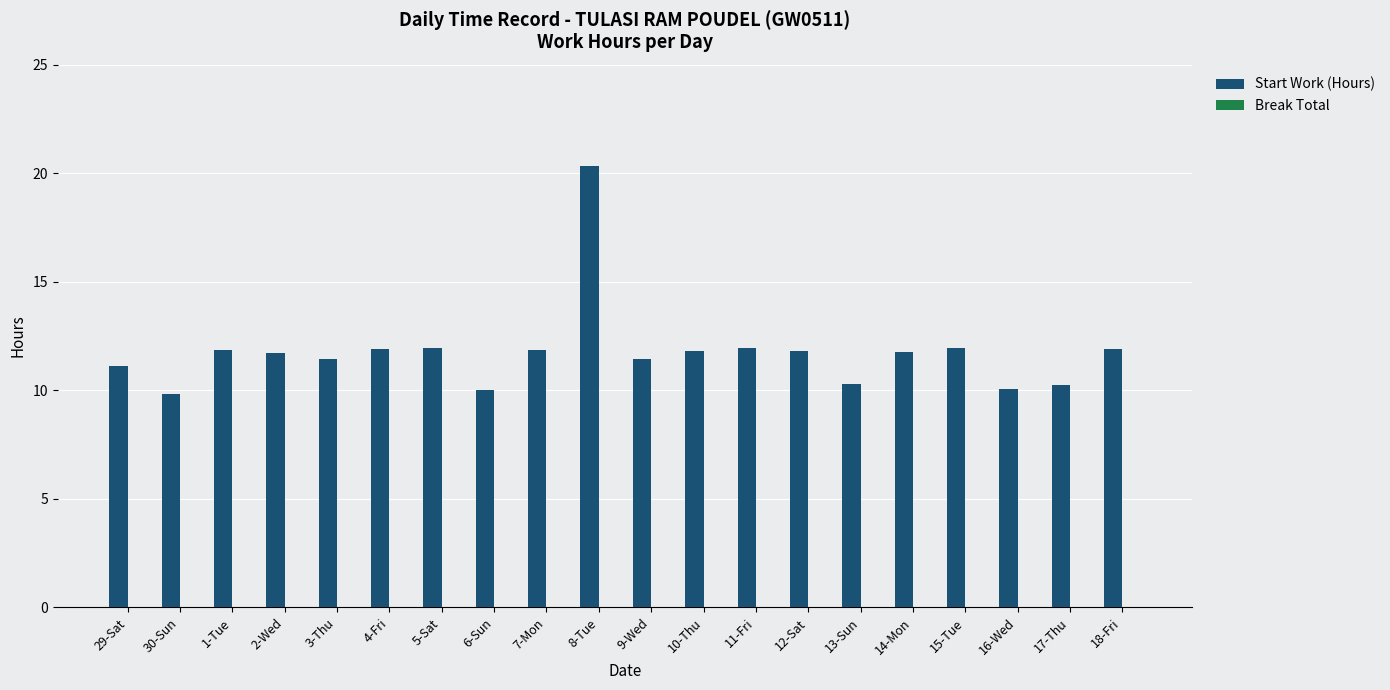

What value does the data have at 17-Thu?

10.2